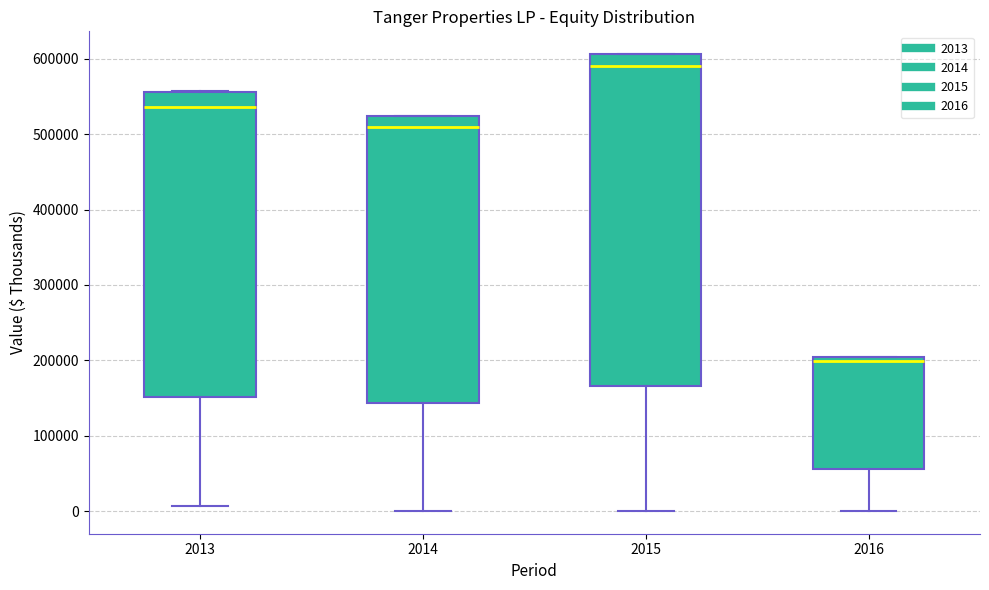

Comparing the boxes themselves (not the whiskers), which one is the tallest?

2015